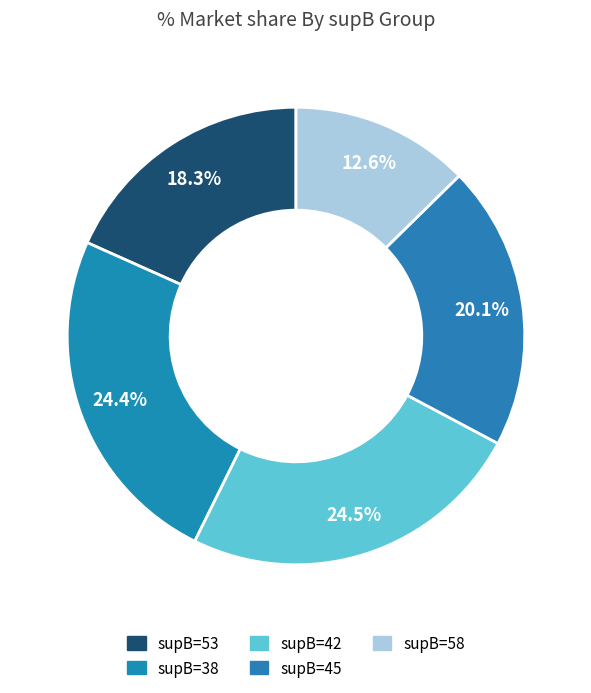

What percentage is the supB=53 slice, to the nearest percent?

18%